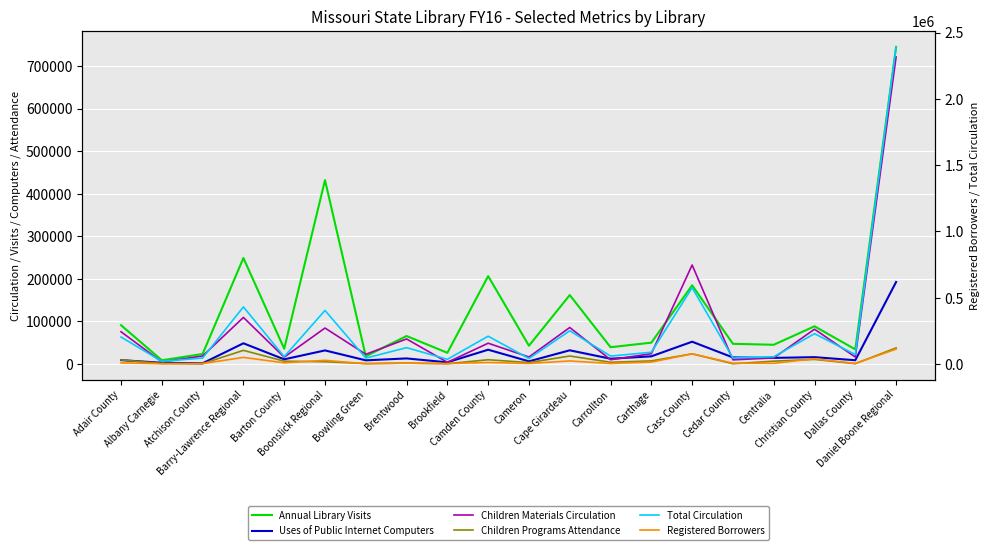

True or false: Children Materials Circulation has a value of 7559 at Barton County.

False